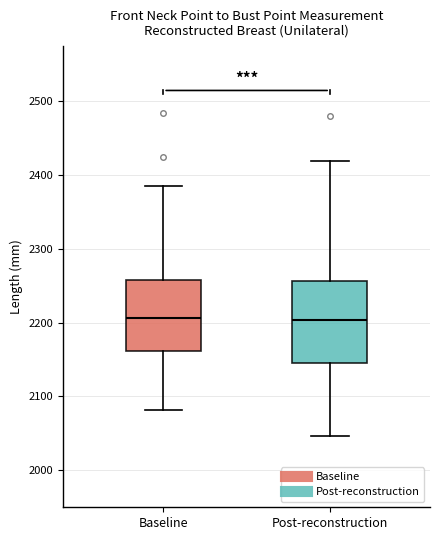

Reading left to right, read every box against the y-axis: the position of its median line, the range the box covers, and the ends of its whiskers. The values are not printed on the chart, so give them approximately, as read against the axis.

Baseline: median 2210, box 2160 to 2260, whiskers 2080 to 2390
Post-reconstruction: median 2200, box 2150 to 2260, whiskers 2050 to 2420